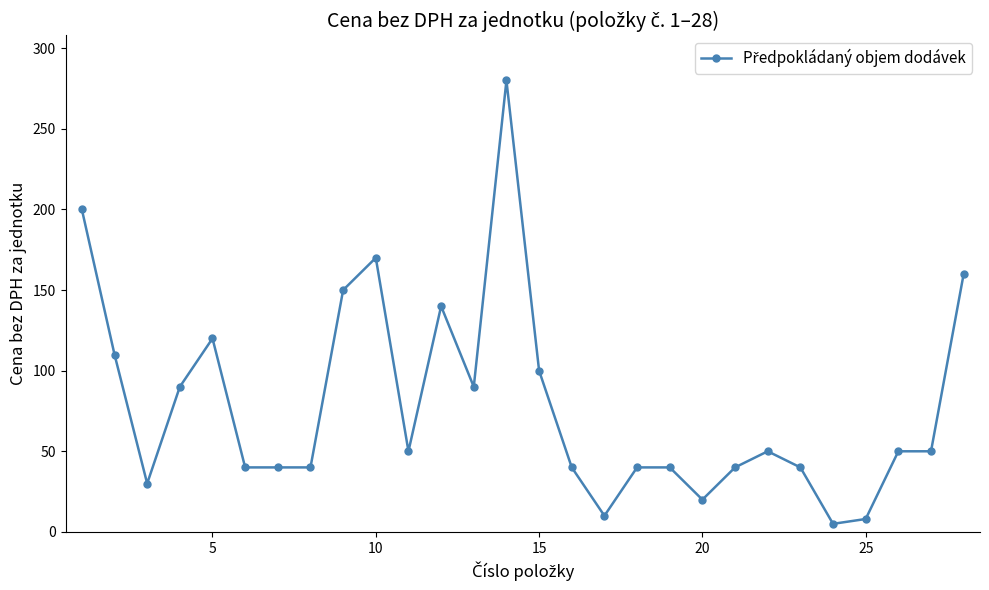

Reading left to right, what are all the values shown in this chart?

200	110	30	90	120	40	40	40	150	170	50	140	90	280	100	40	10	40	40	20	40	50	40	5	8	50	50	160